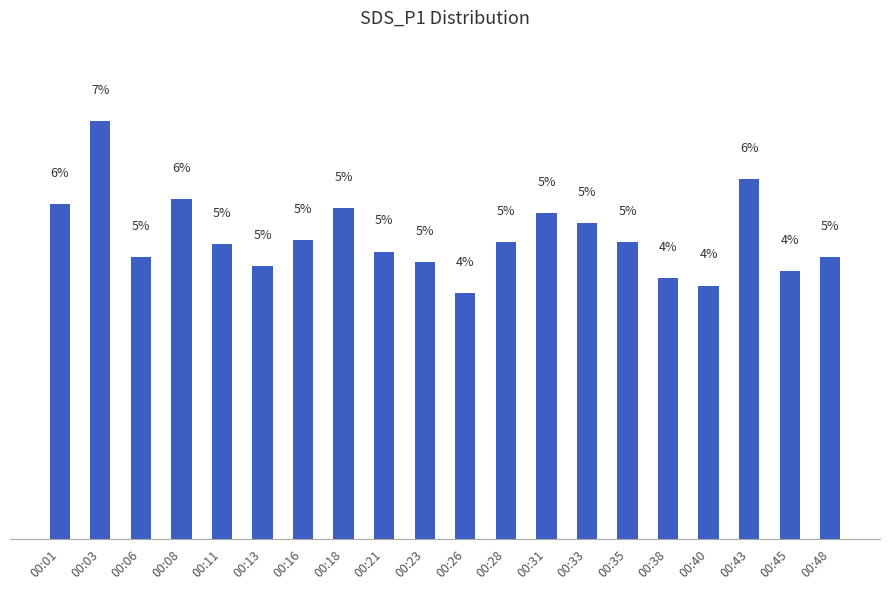

What is the value of the 5th bar from the left?

4.9